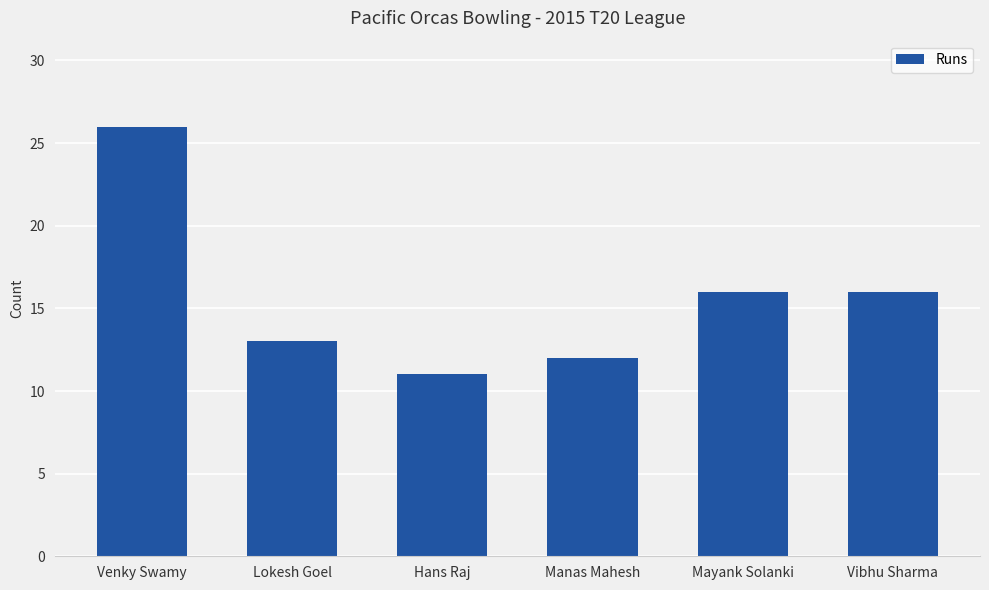

Reading left to right, what are all the values shown in this chart?

Venky Swamy=26	Lokesh Goel=13	Hans Raj=11	Manas Mahesh=12	Mayank Solanki=16	Vibhu Sharma=16